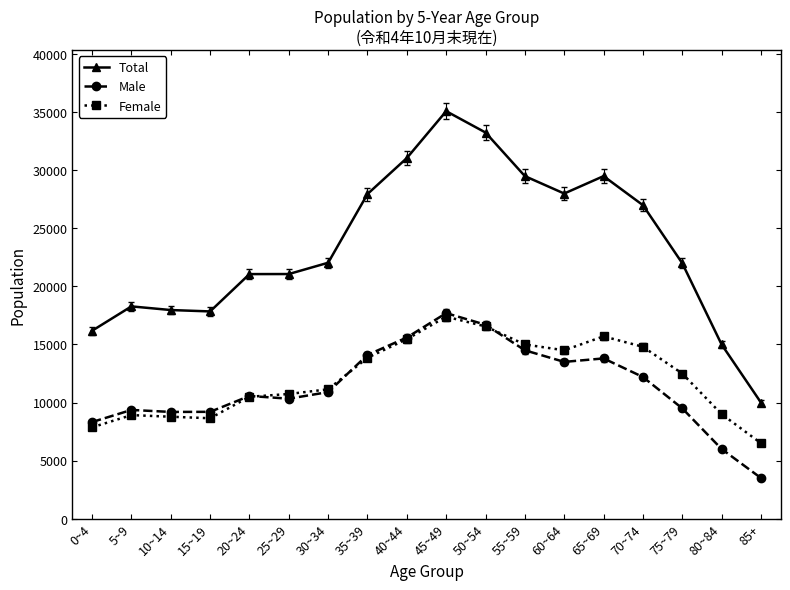

The Total series shows 10955 at 55~59. True or false?

False